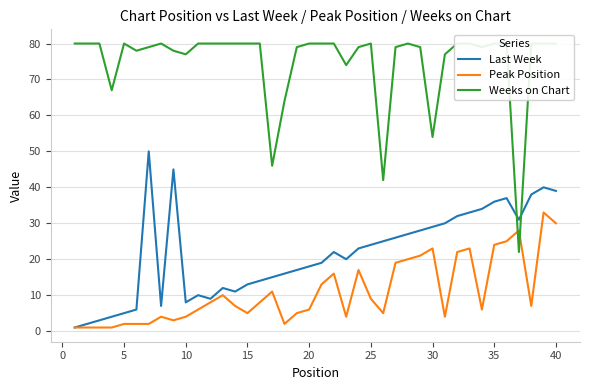

What is the difference between the maximum and minimum values in the Last Week series?

49